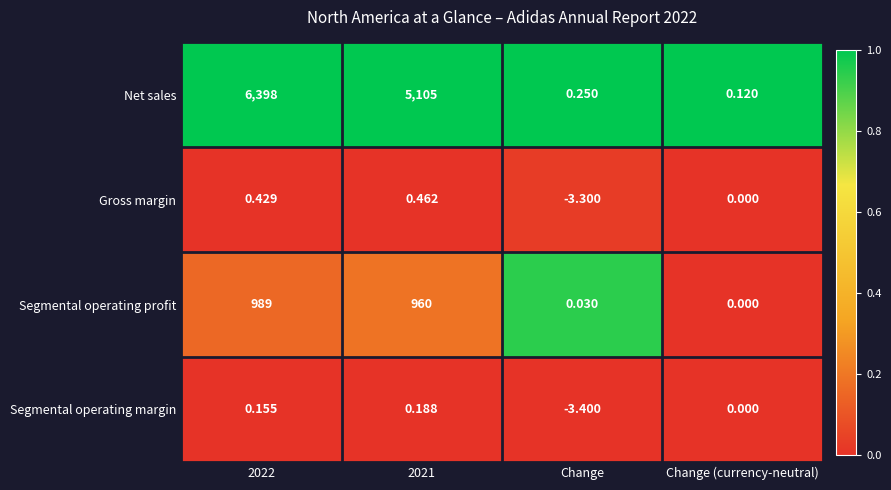

Which category has the lowest value in the Segmental operating margin series?

Change